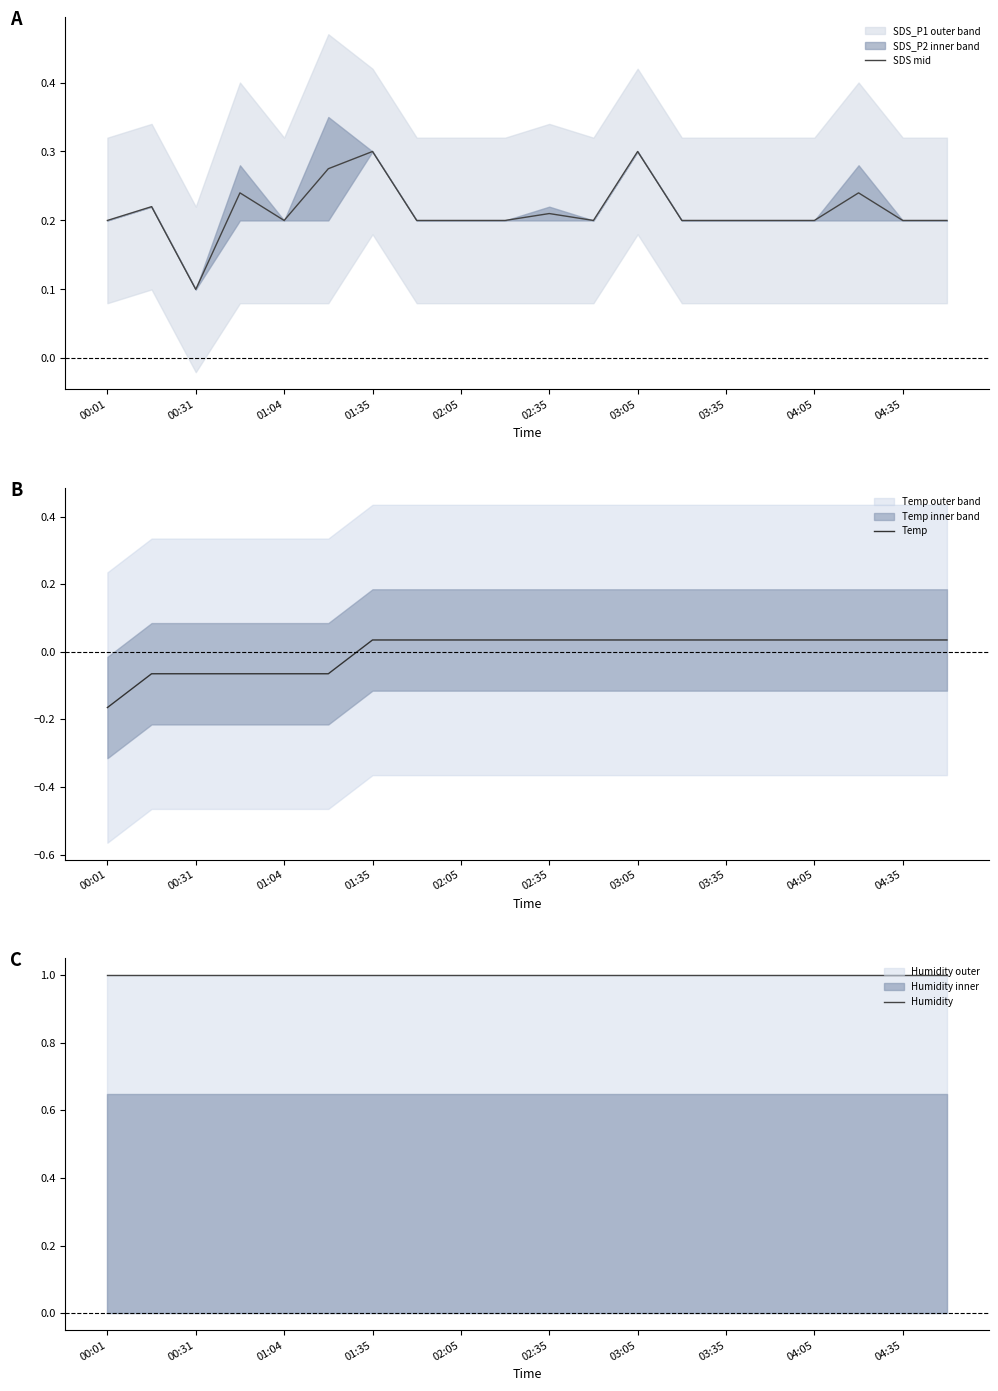

Is it true that SDS mid equals 0.3 at 01:04?

False